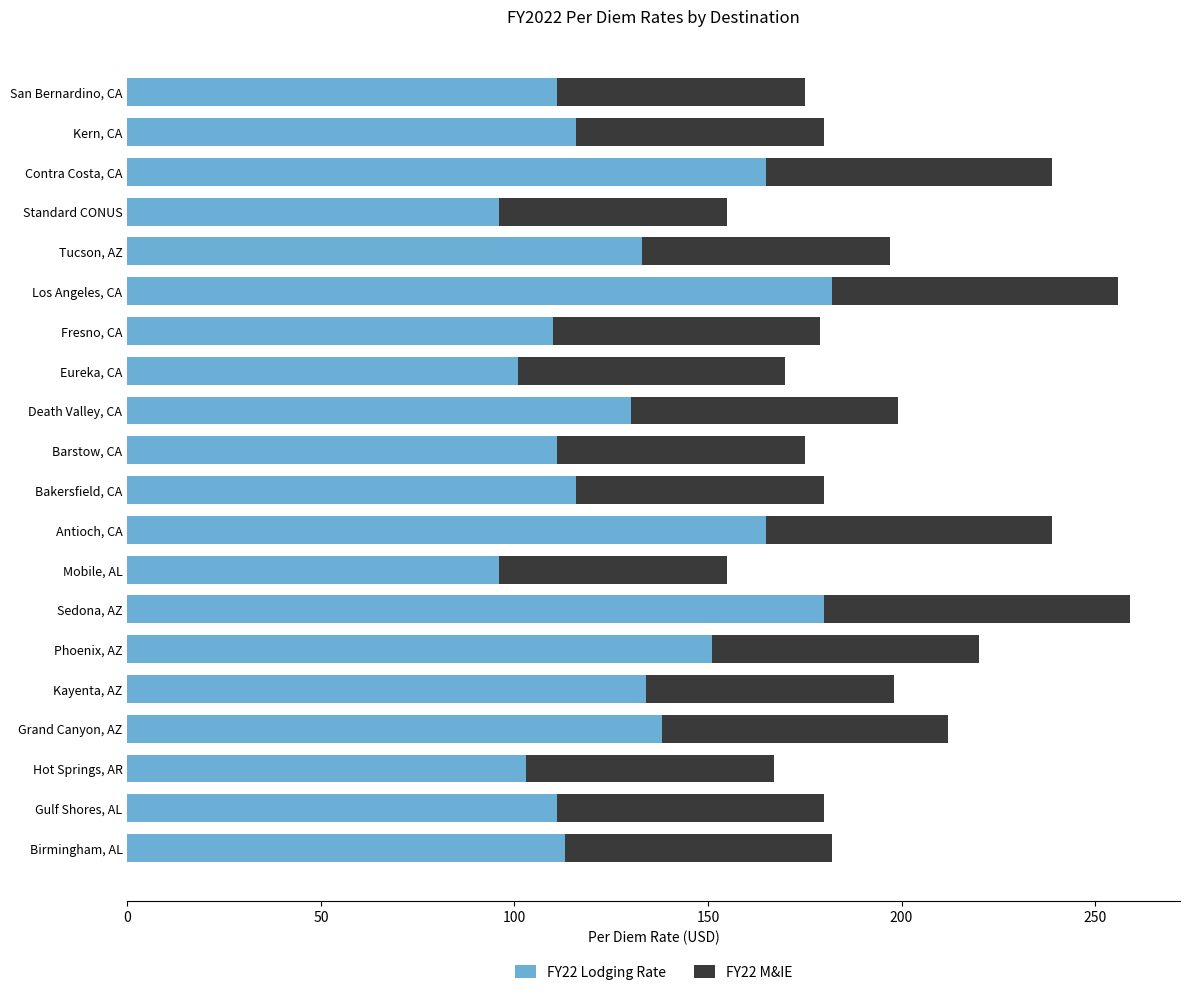

What is the difference between the maximum and minimum values in the FY22 Lodging Rate series?

86